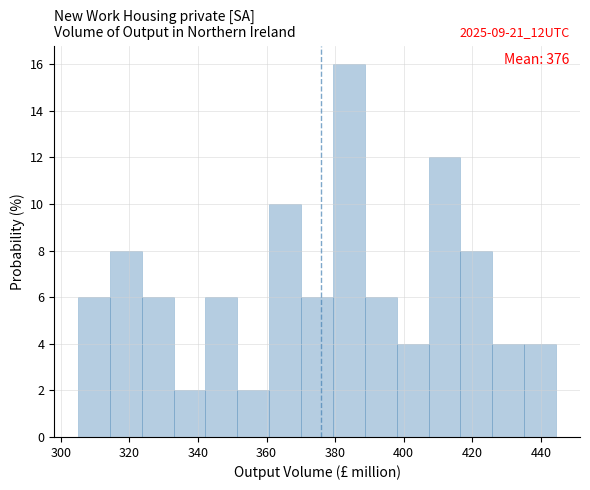

Which range on the x-axis has the tallest bar?

380 to 388